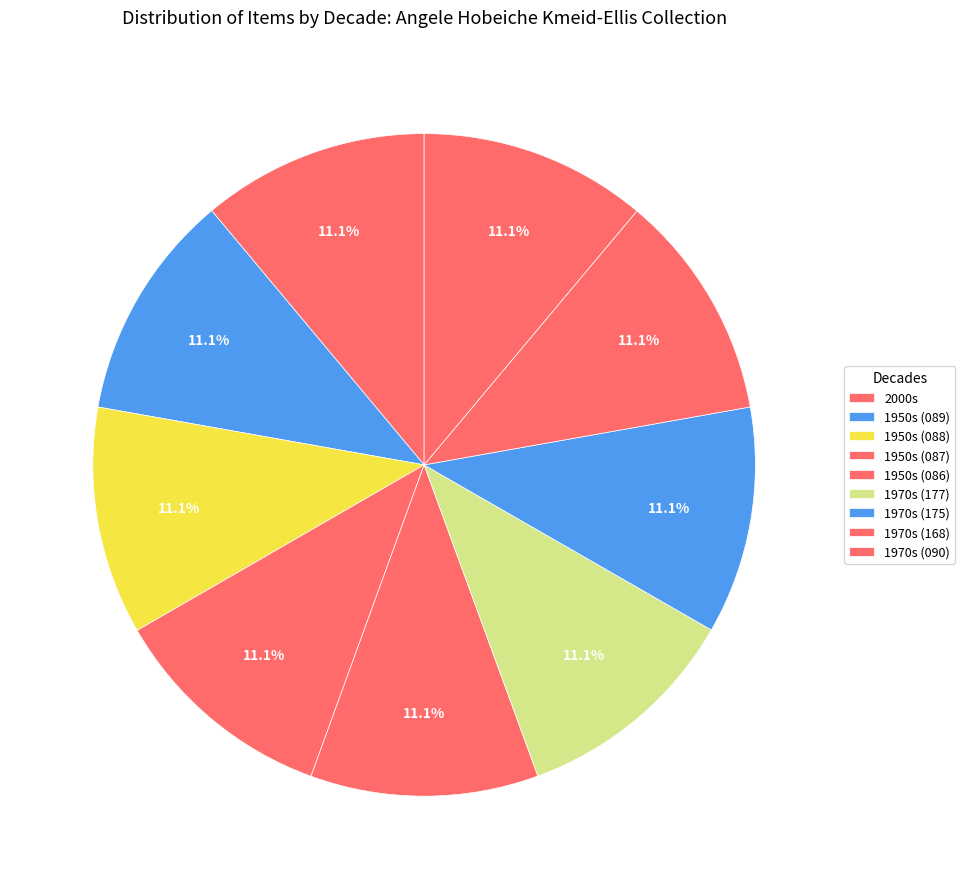

How many slices are in this pie chart?

9